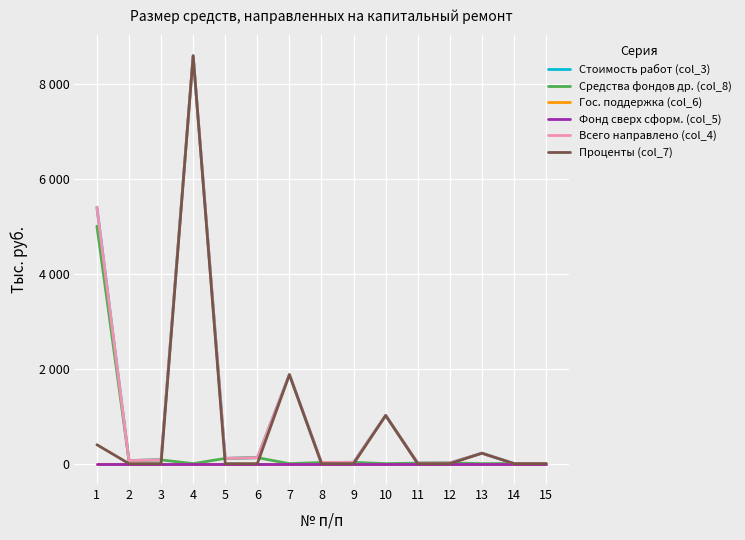

What is the total value across all series at 8?

74.8